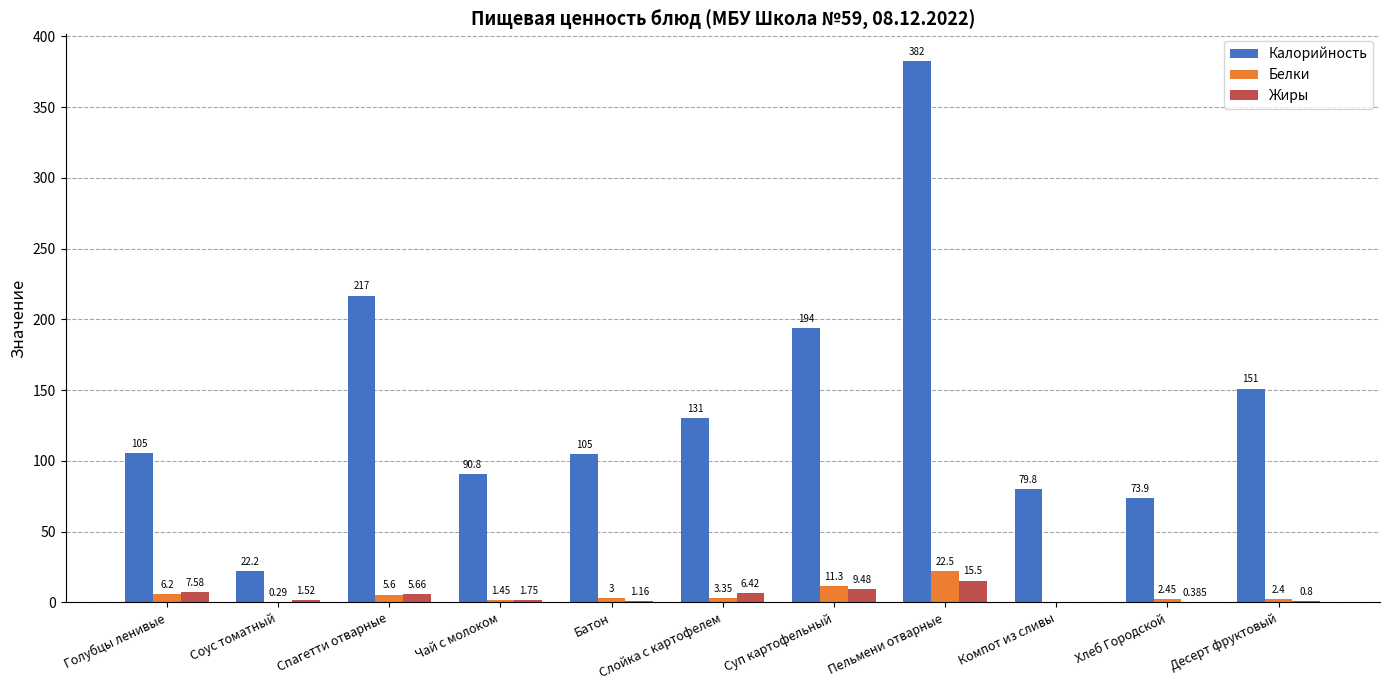

What is the sum of all Калорийность values?

1551.5